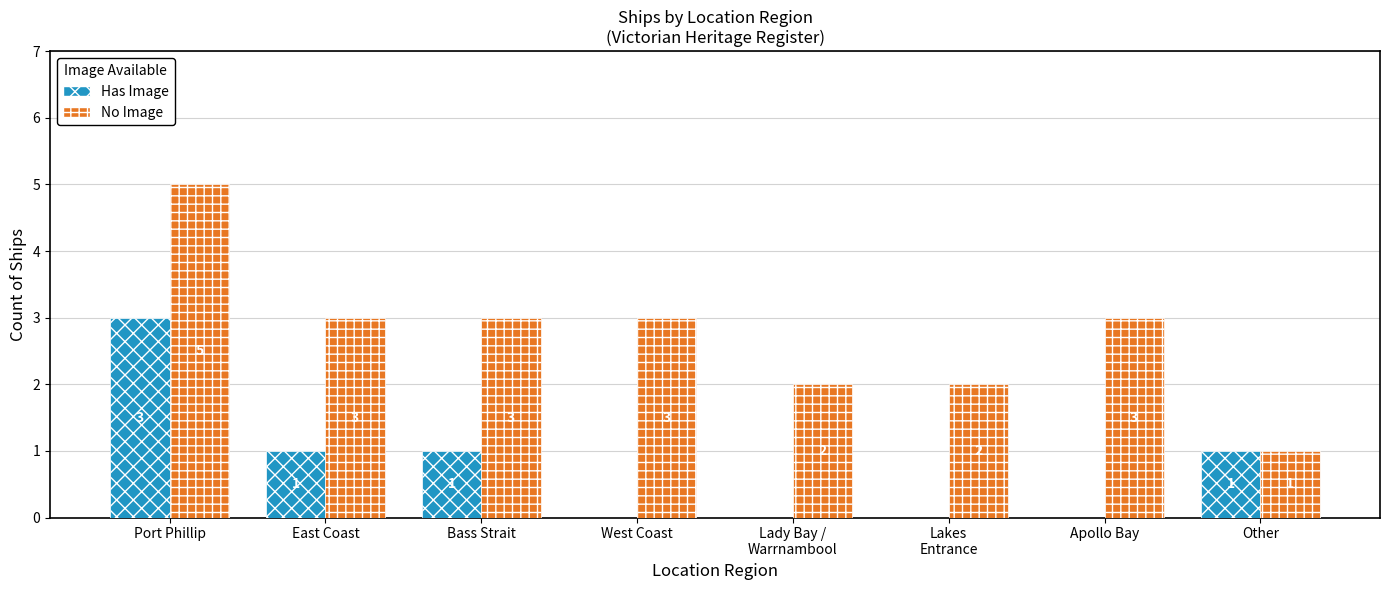

Reading left to right, list all the values displayed in this chart.

Has Image: Port Phillip=3	East Coast=1	Bass Strait=1	West Coast=0	Lady Bay /
Warrnambool=0	Lakes
Entrance=0	Apollo Bay=0	Other=1
No Image: Port Phillip=5	East Coast=3	Bass Strait=3	West Coast=3	Lady Bay /
Warrnambool=2	Lakes
Entrance=2	Apollo Bay=3	Other=1